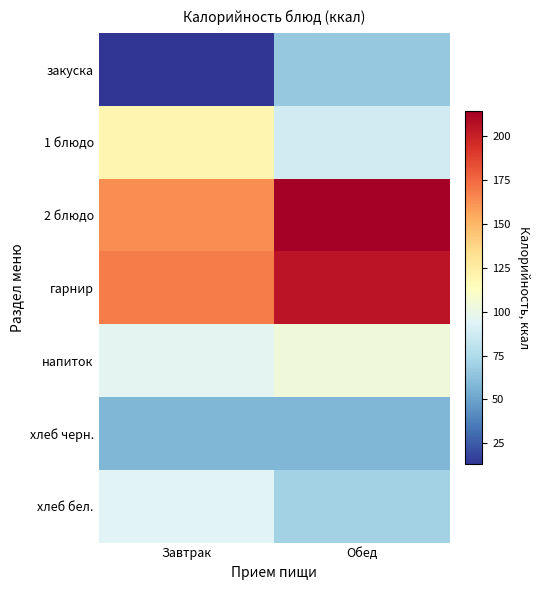

Reading left to right, what are all the values shown in this chart?

закуска: Завтрак=13	Обед=66
1 блюдо: Завтрак=119	Обед=88
2 блюдо: Завтрак=163	Обед=214
гарнир: Завтрак=169	Обед=205
напиток: Завтрак=96	Обед=104
хлеб черн.: Завтрак=58	Обед=58
хлеб бел.: Завтрак=94	Обед=71